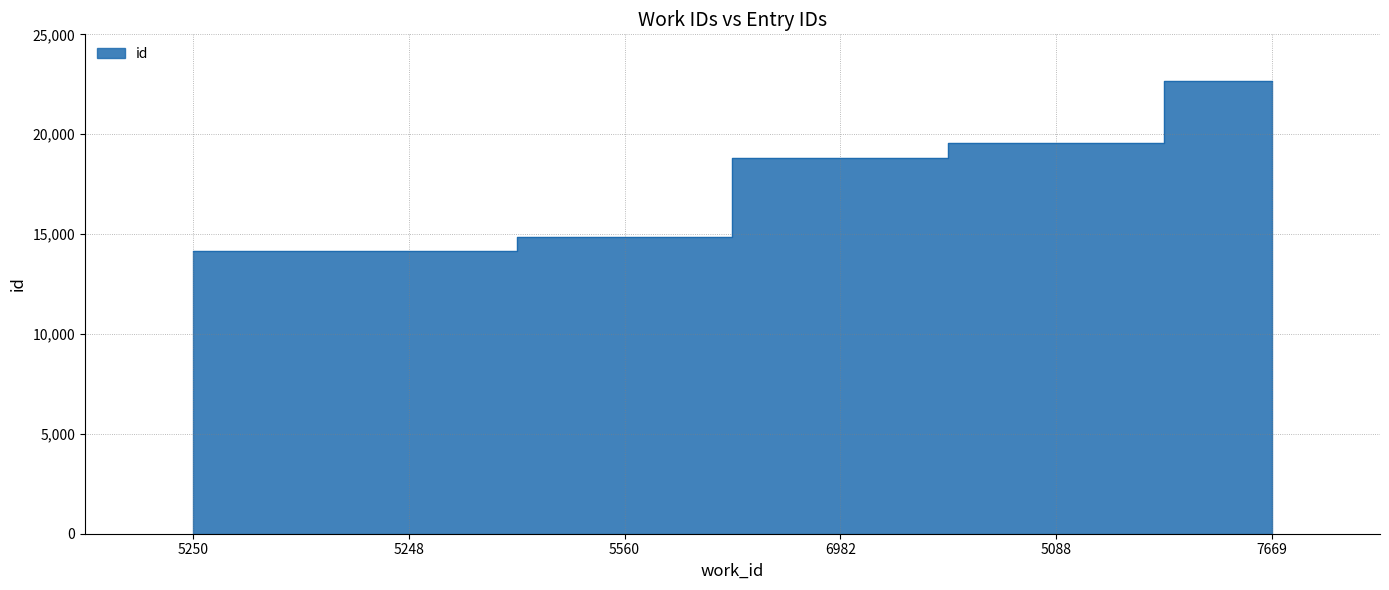

What is the sum of all values?

104211